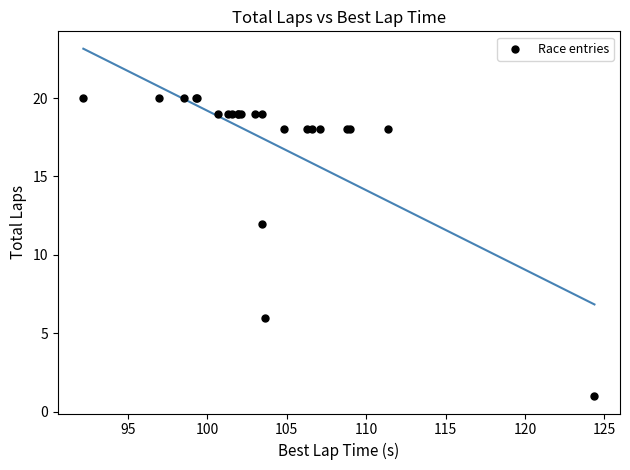

What Y value in the scatter plot is closest to 10?

12